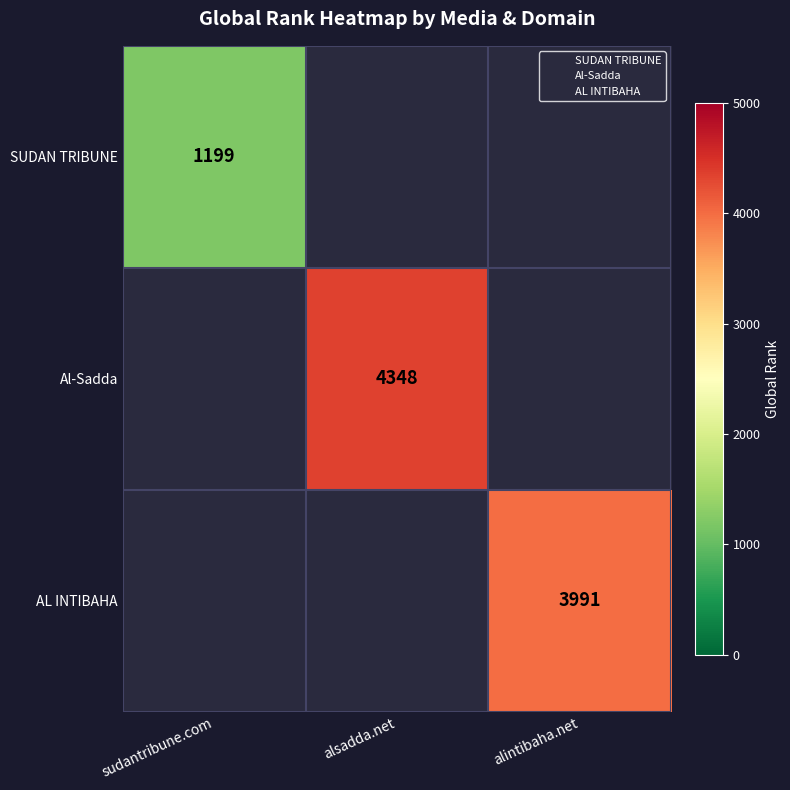

The value of AL INTIBAHA at alintibaha.net is 2443. True or false?

False